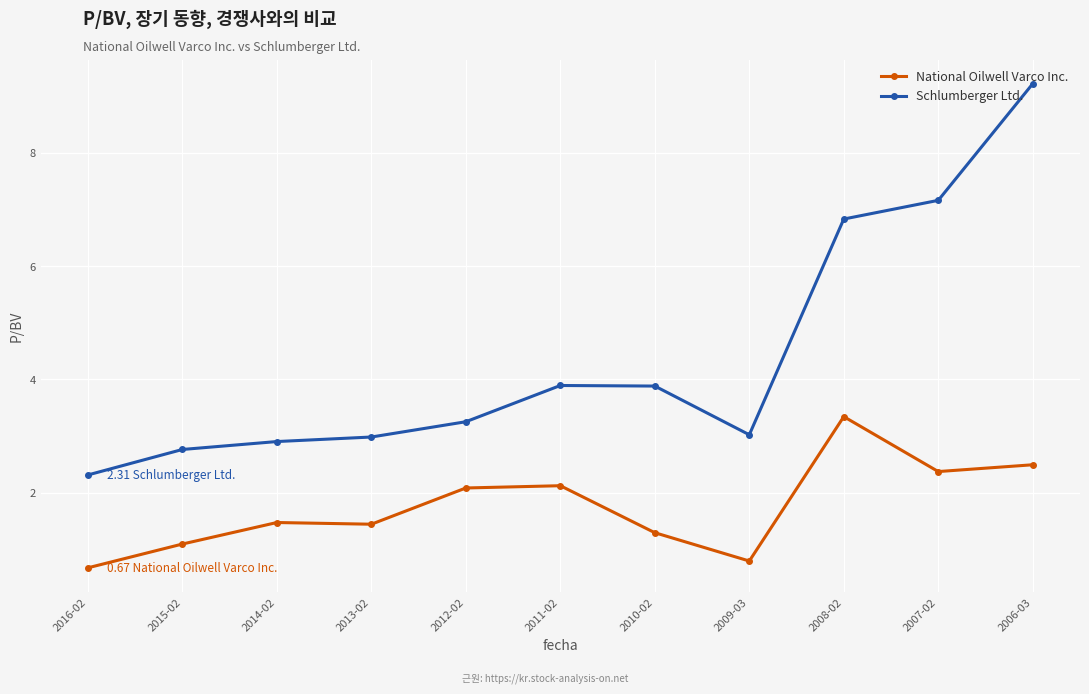

What are all the series names shown in the legend?

National Oilwell Varco Inc., Schlumberger Ltd.